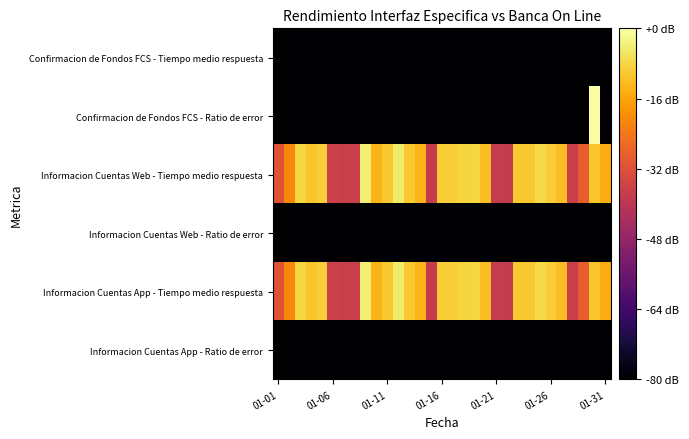

How many categories are shown in the chart?

31